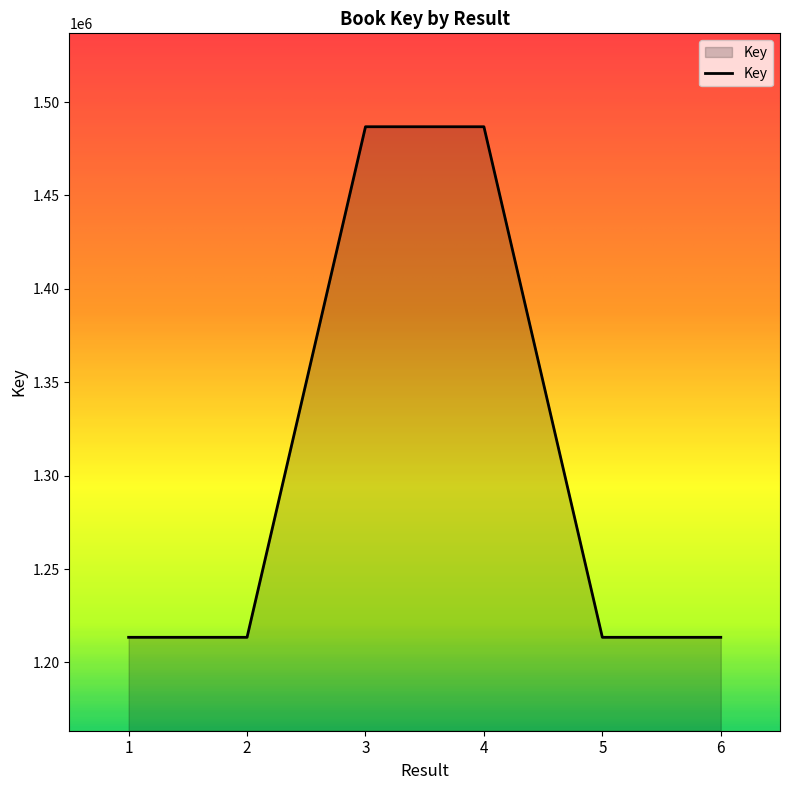

What is the sum of the values at 2 and 6?

2426915